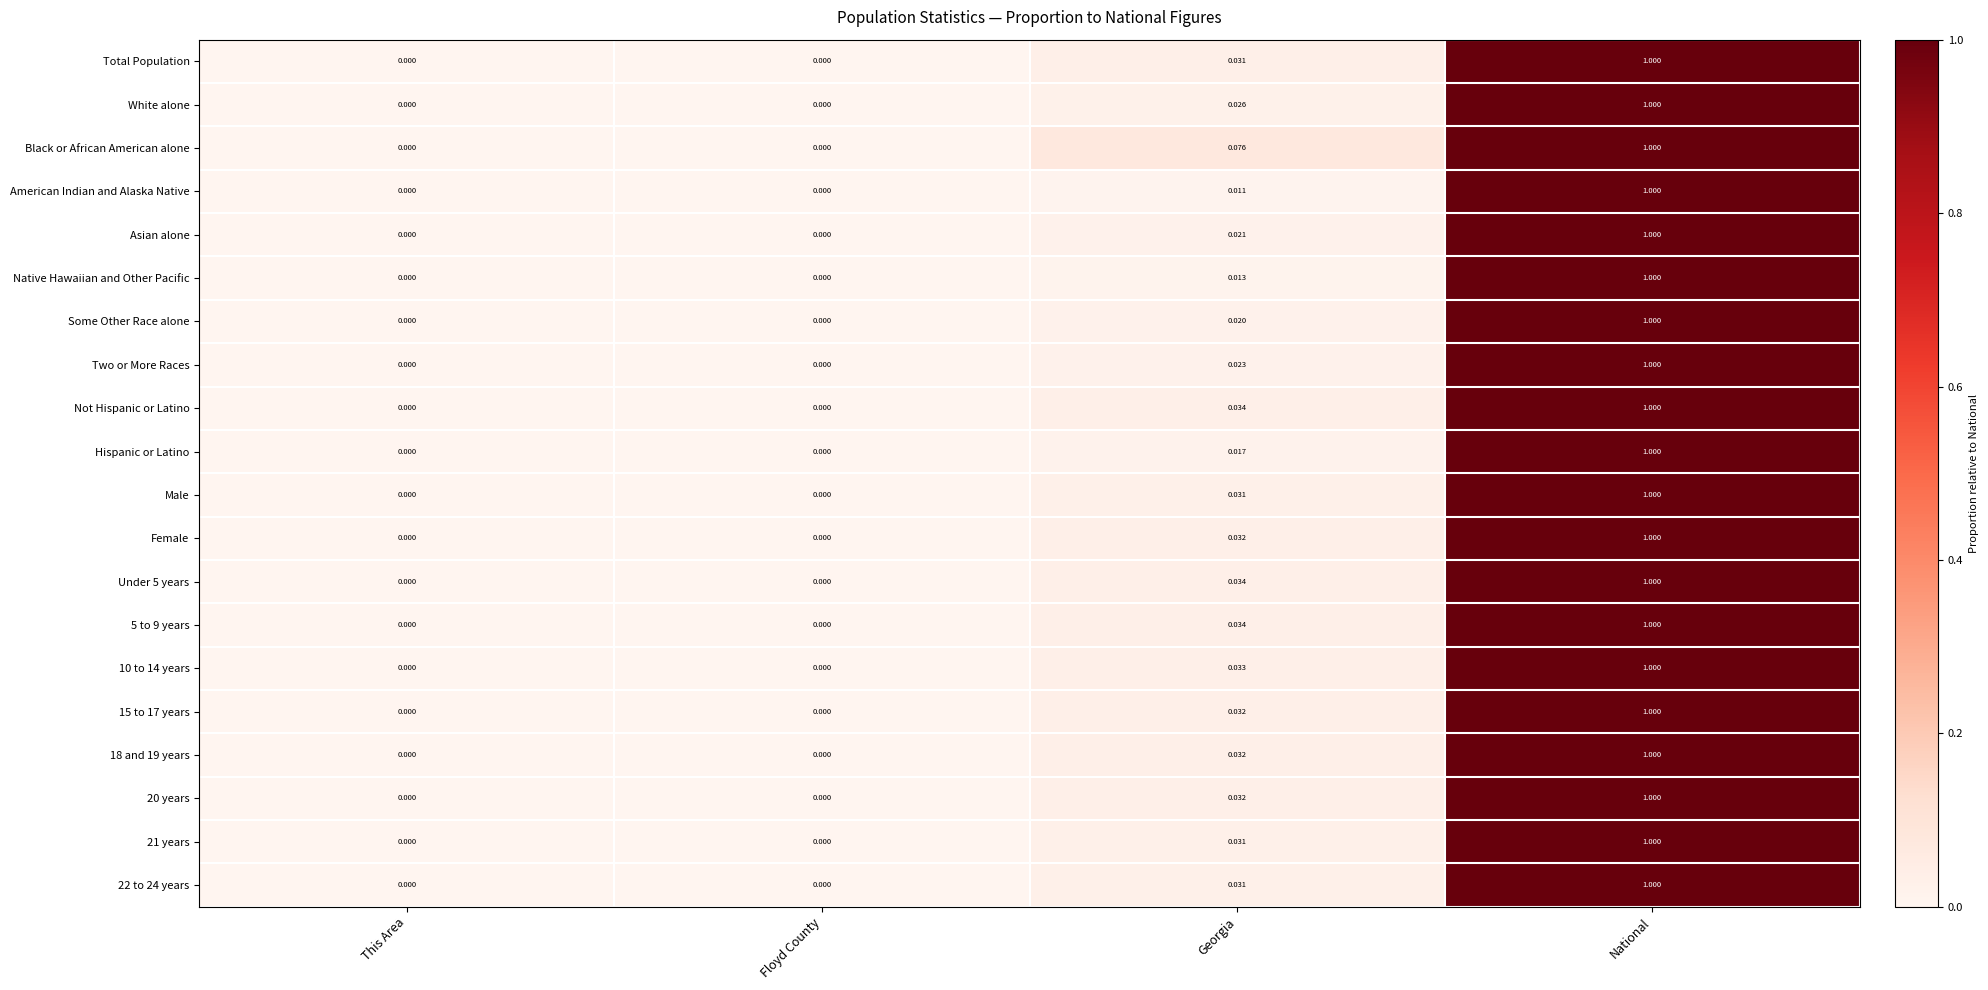

Which series changed the most between Floyd County and Georgia?

Black or African American alone